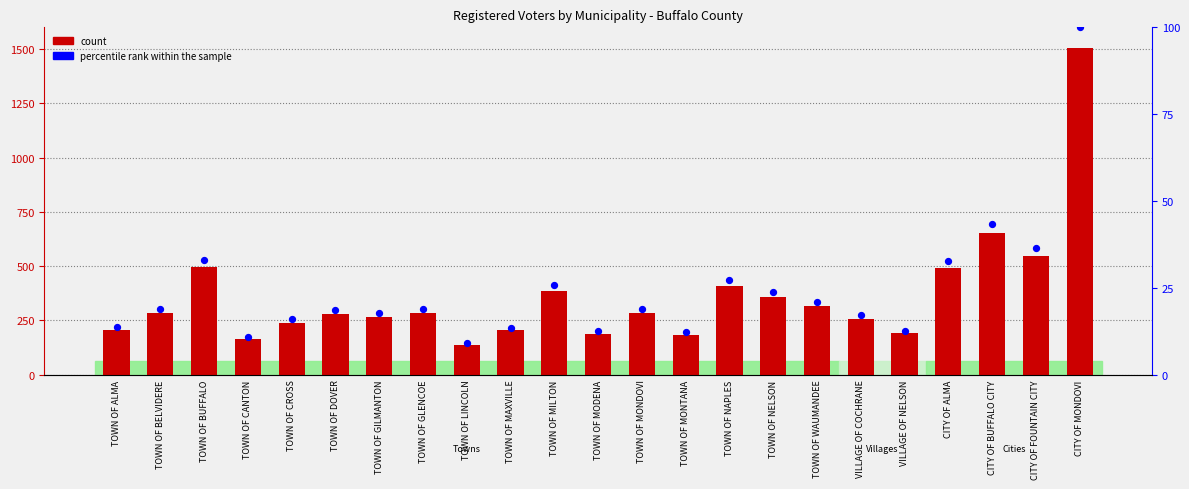

Which series has the largest total across all categories?

Registered Voters